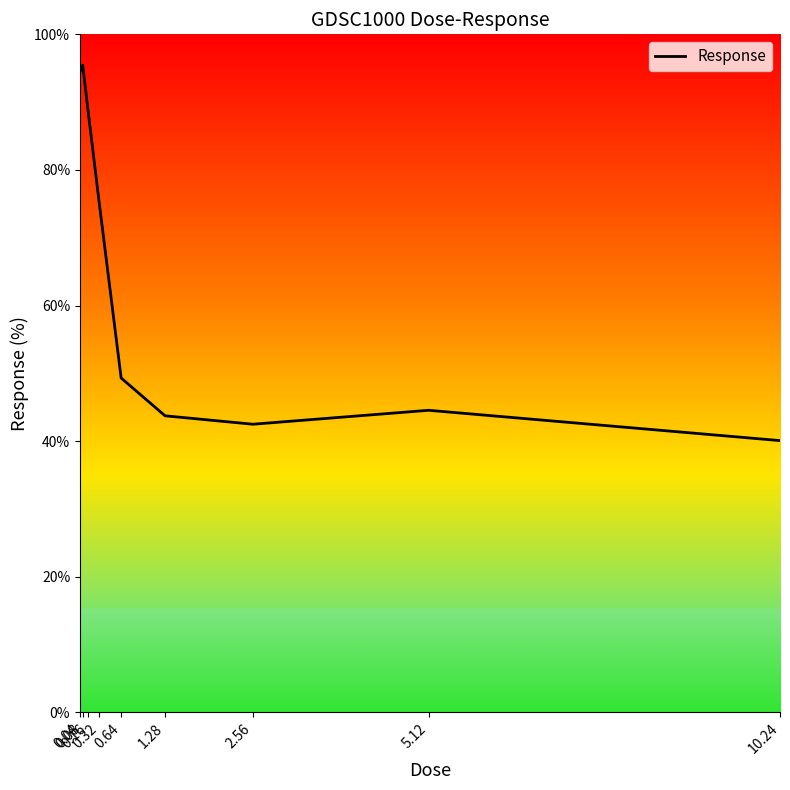

What is the difference between the second highest and second lowest values?

52.0